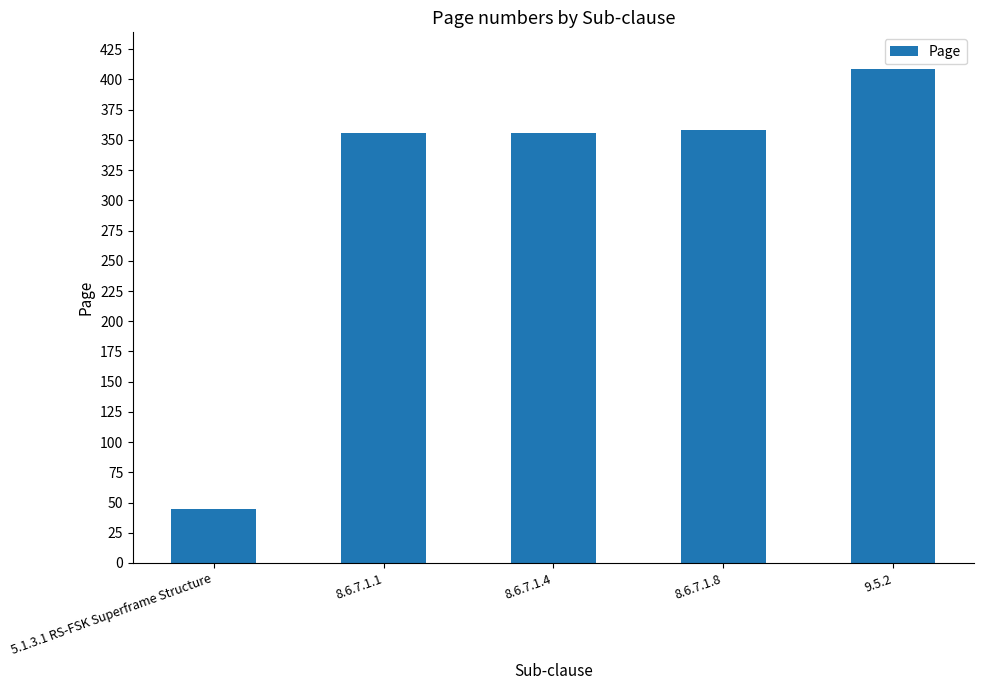

Is it true that the value at 9.5.2 is 409?

True